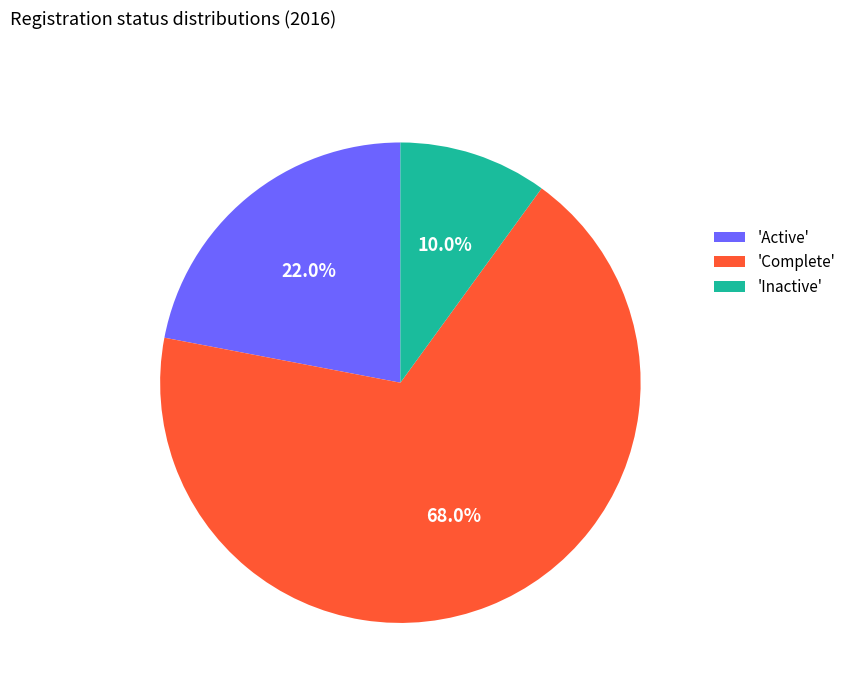

What is the total percentage of 'Inactive' and 'Complete'?

78.0%